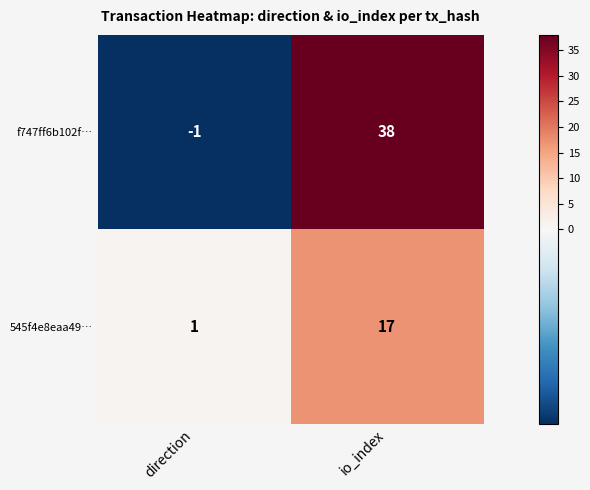

Which series has the largest range (max minus min)?

f747ff6b102f…